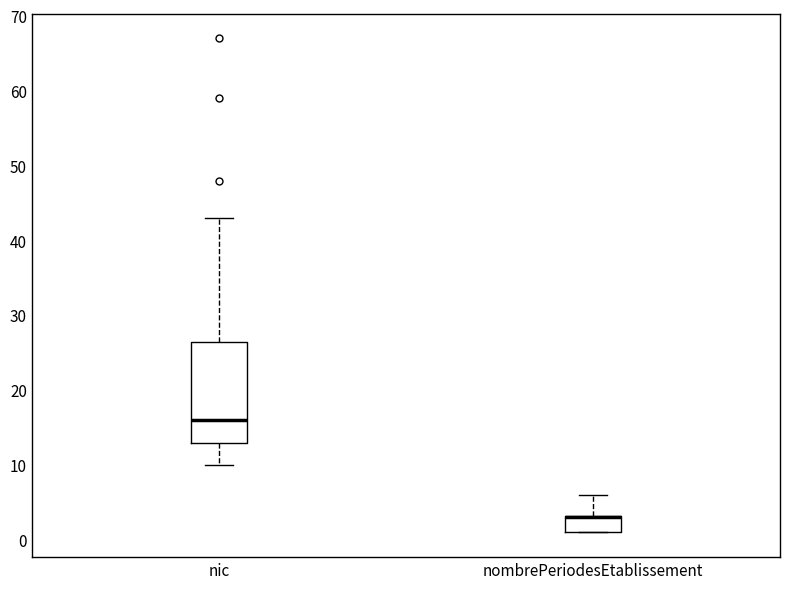

Which box is the tallest, from its lower edge to its upper edge?

nic